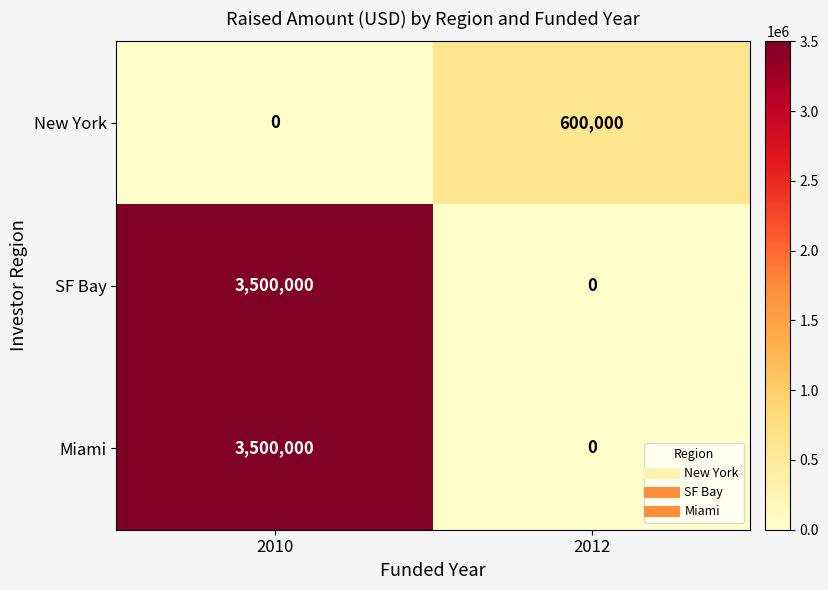

What is the total value across all series at 2010?

7000000